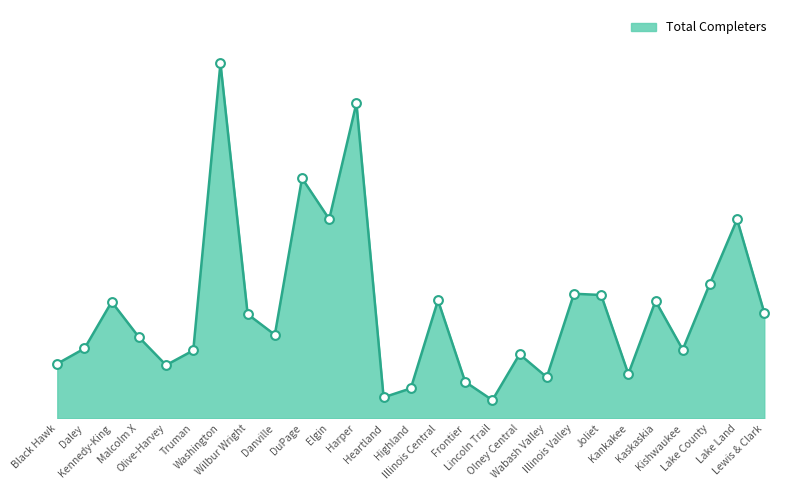

Between Lewis & Clark and Malcolm X, which is larger?

Lewis & Clark